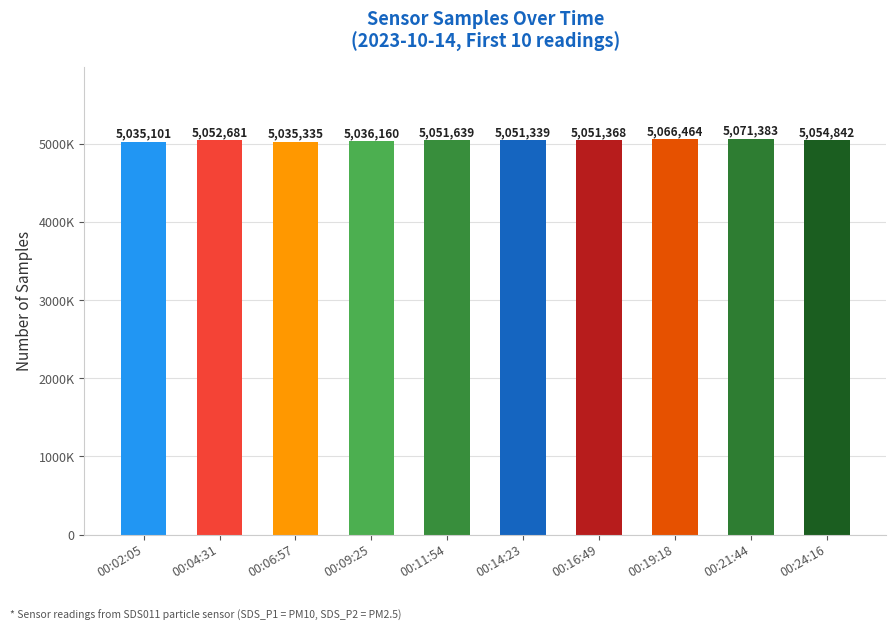

Does the chart contain any negative values?

No